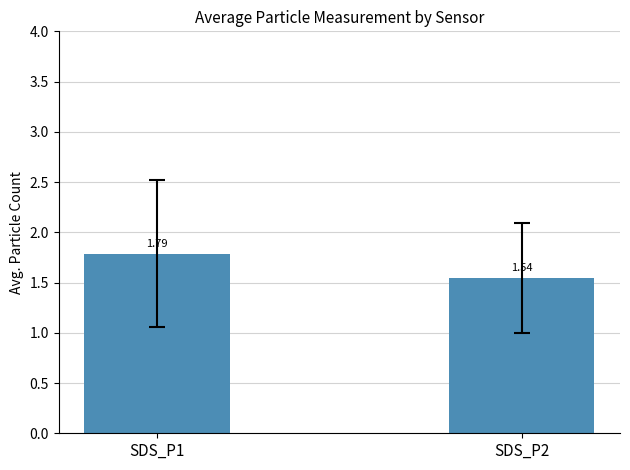

Is it true that the value at SDS_P2 is 2.6?

False